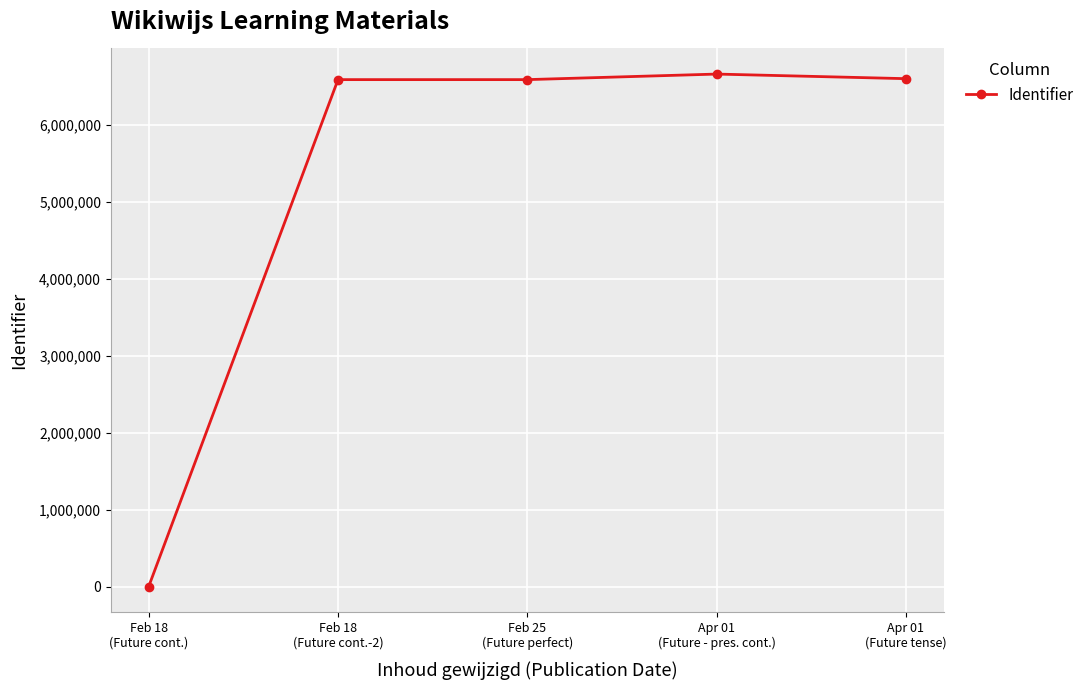

What is the maximum value shown in the chart?

6660794